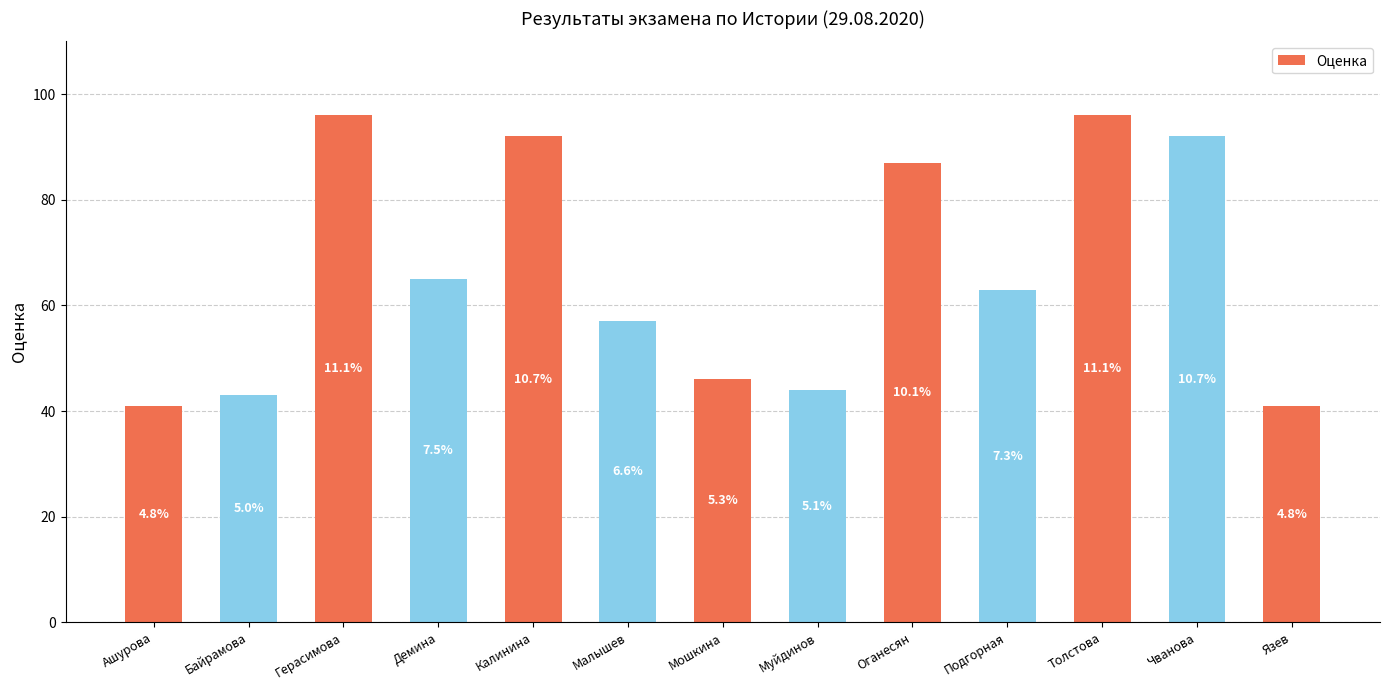

Reading right to left, what are all the values shown in this chart?

41	92	96	63	87	44	46	57	92	65	96	43	41